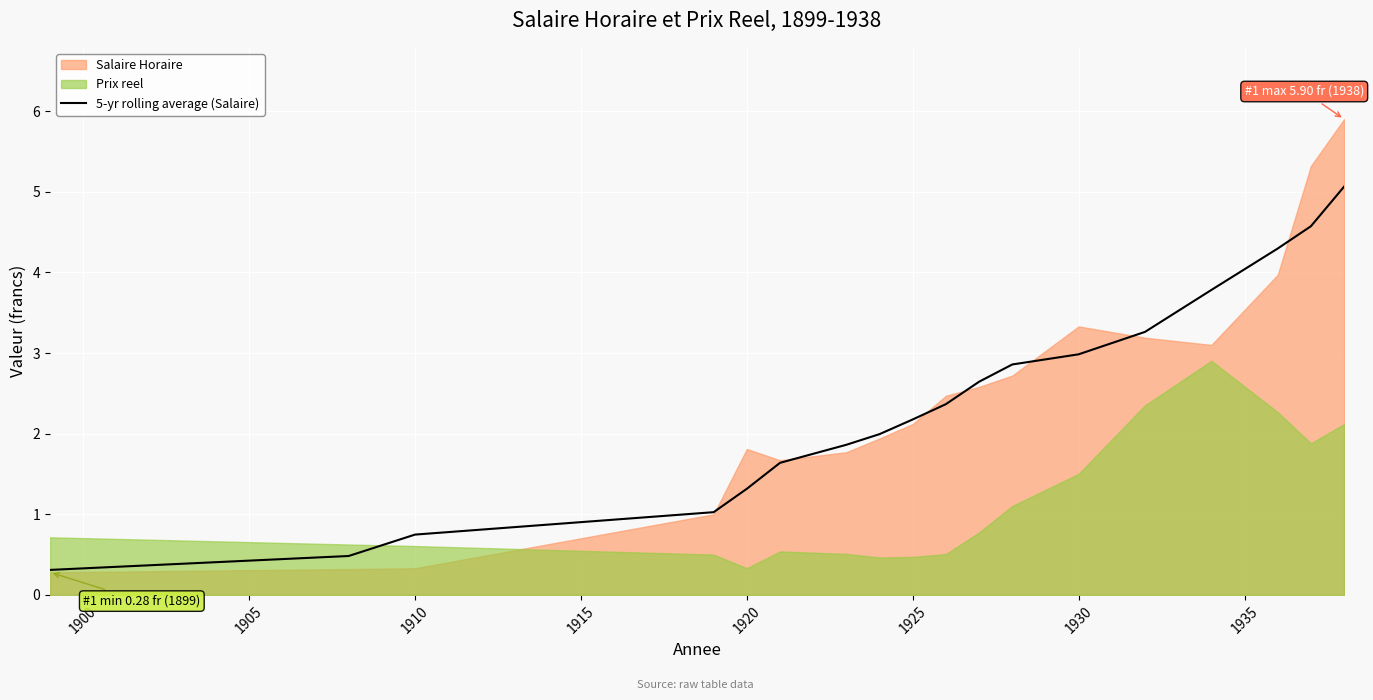

What is the highest value of the 5-yr rolling average (Salaire) series?

5.1